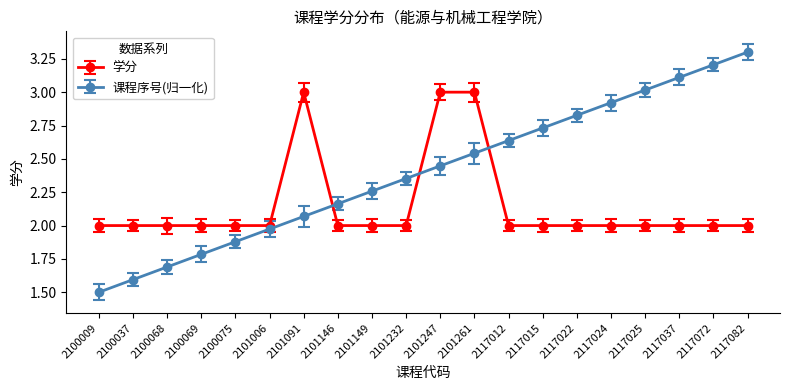

How many lines are shown in the chart?

2